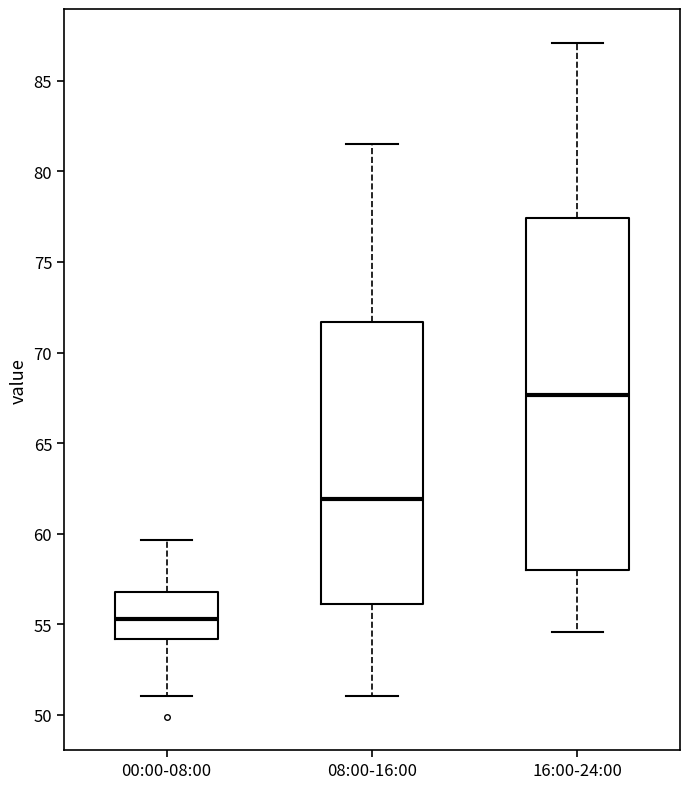

Which box has the lowest median line?

00:00-08:00